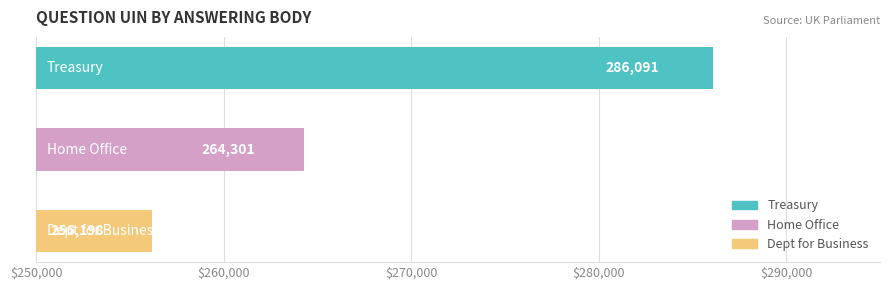

Reading top to bottom, list all the values displayed in this chart.

286091	264301	256198